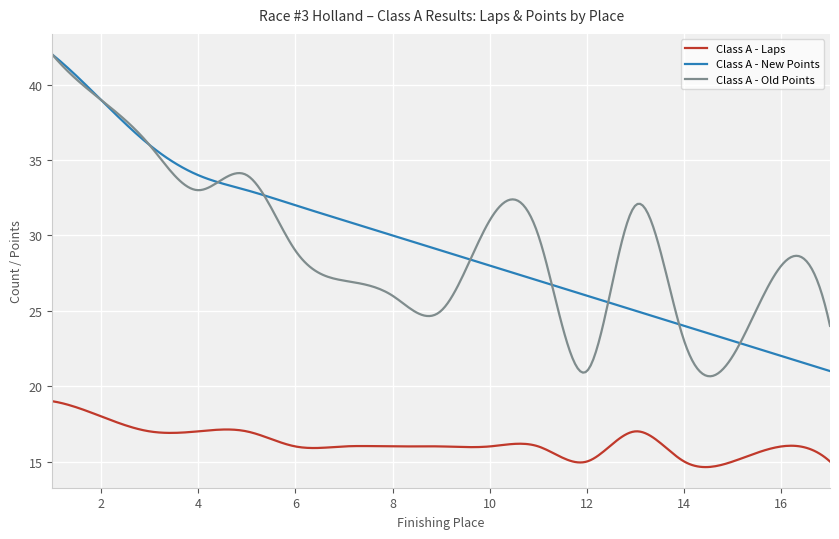

What is the maximum value for Class A - Old Points?

42.0